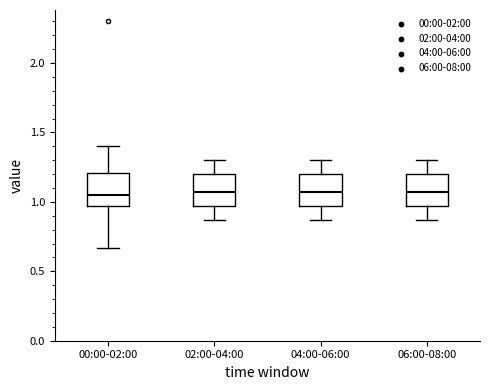

Reading left to right, transcribe this box plot: for each box, give where its median line is, the range the box spans, and where its two whiskers end, as read against the y-axis. The values are not printed on the chart, so give them approximately, as read against the axis.

00:00-02:00: median 1.05, box 0.95 to 1.20, whiskers 0.65 to 1.40
02:00-04:00: median 1.05, box 0.95 to 1.20, whiskers 0.85 to 1.30
04:00-06:00: median 1.05, box 0.95 to 1.20, whiskers 0.85 to 1.30
06:00-08:00: median 1.05, box 0.95 to 1.20, whiskers 0.85 to 1.30